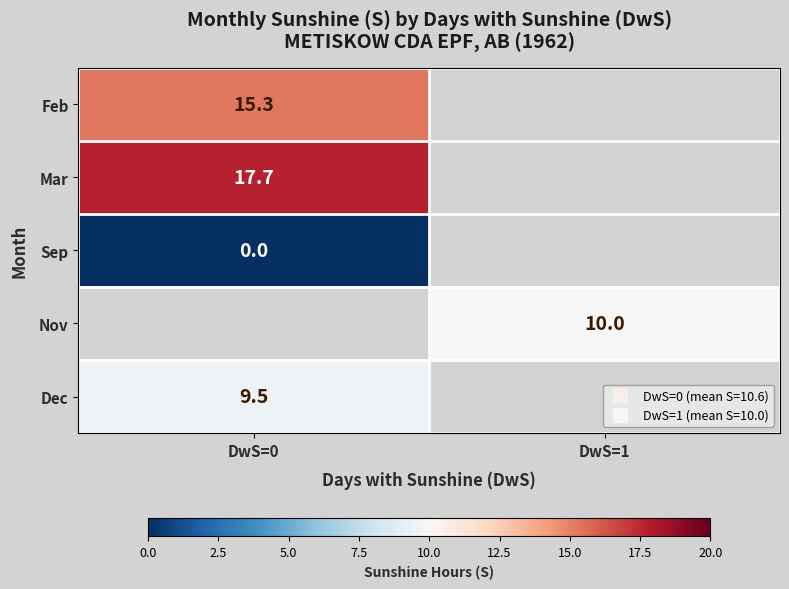

At how many categories does at least one series exceed 9?

2